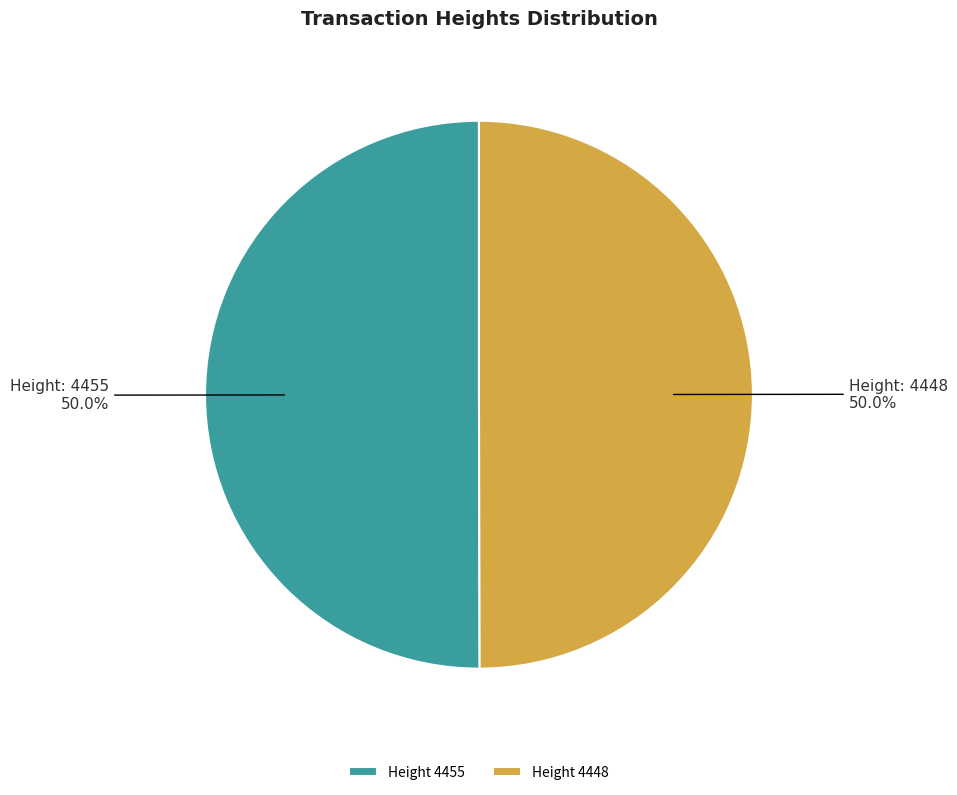

Approximately how many times larger is the value at Height: 4455 compared to Height: 4448?

1.0